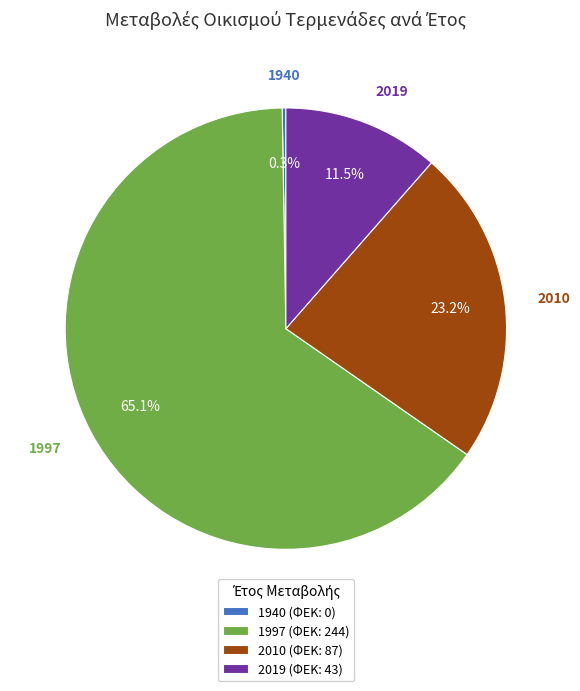

What percentage do 2019 (ΦΕΚ: 43) and 2010 (ΦΕΚ: 87) together represent?

34.8%